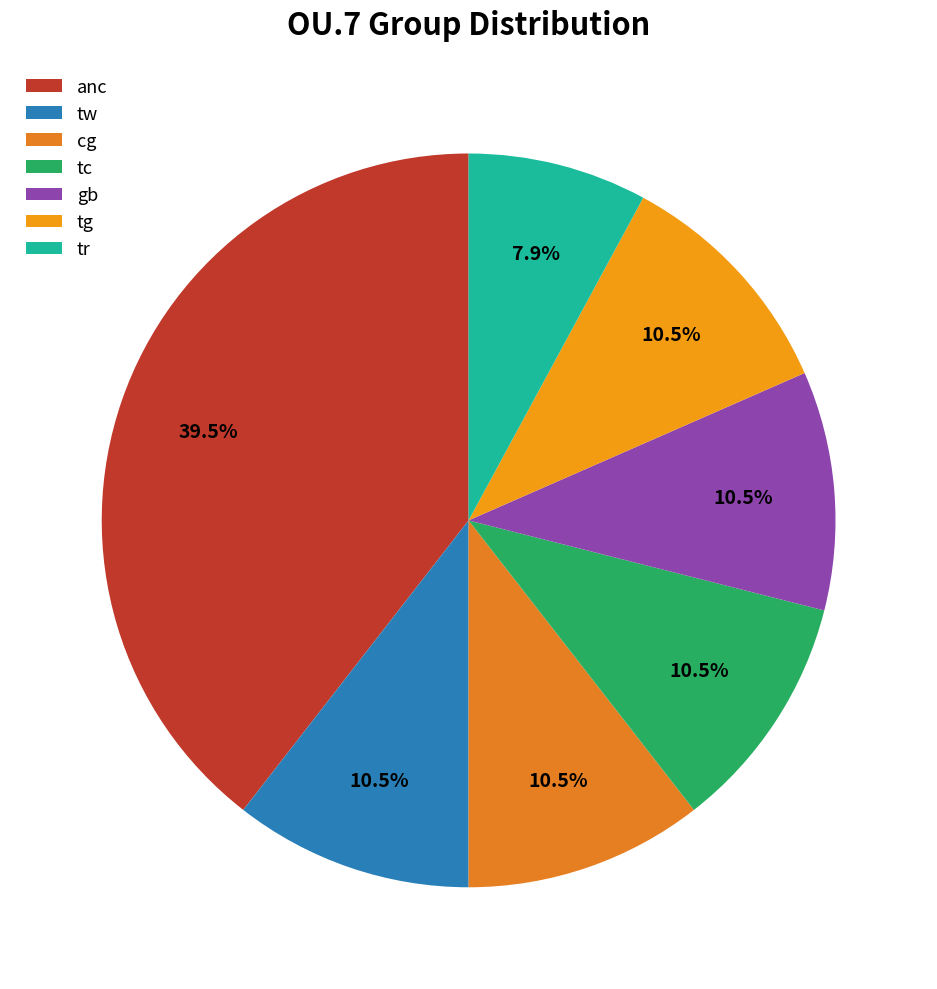

To the nearest percent, what percentage of the pie is anc?

39%